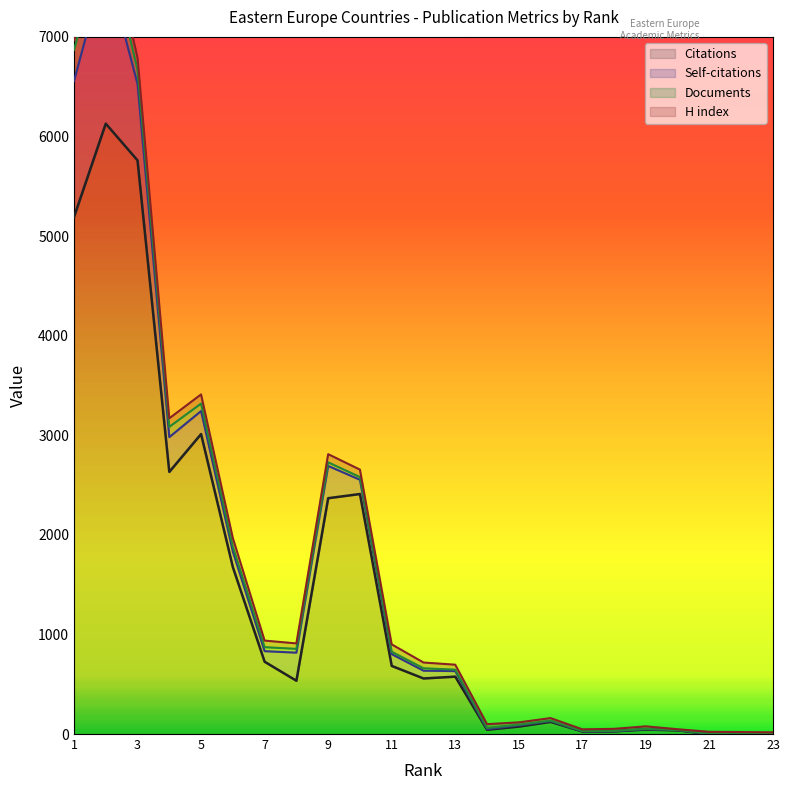

True or false: Self-citations and Citations cross at least once.

False